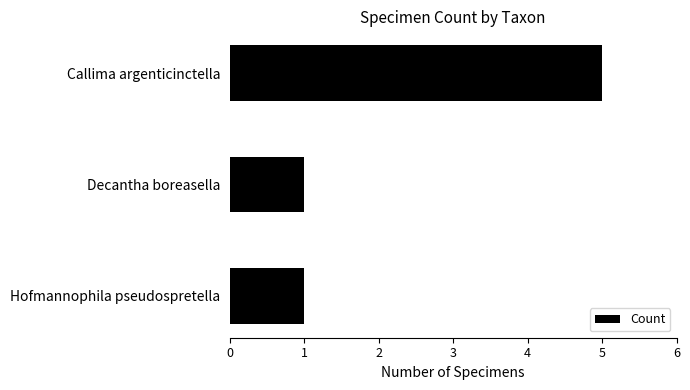

Does the chart contain any negative values?

No